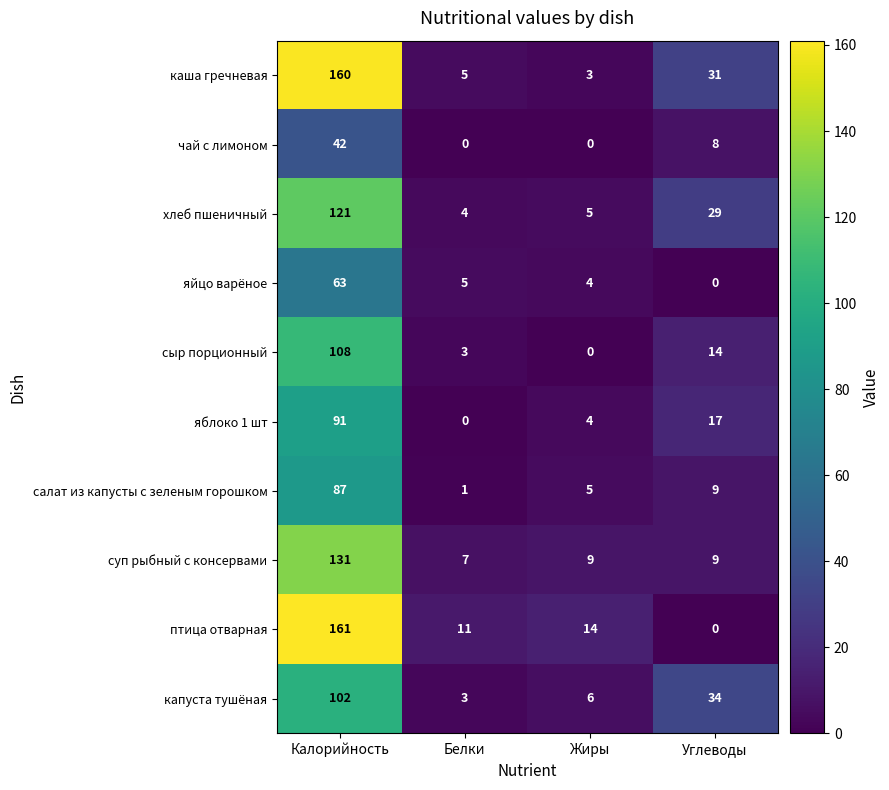

Where does the птица отварная series first go above 14?

Калорийность